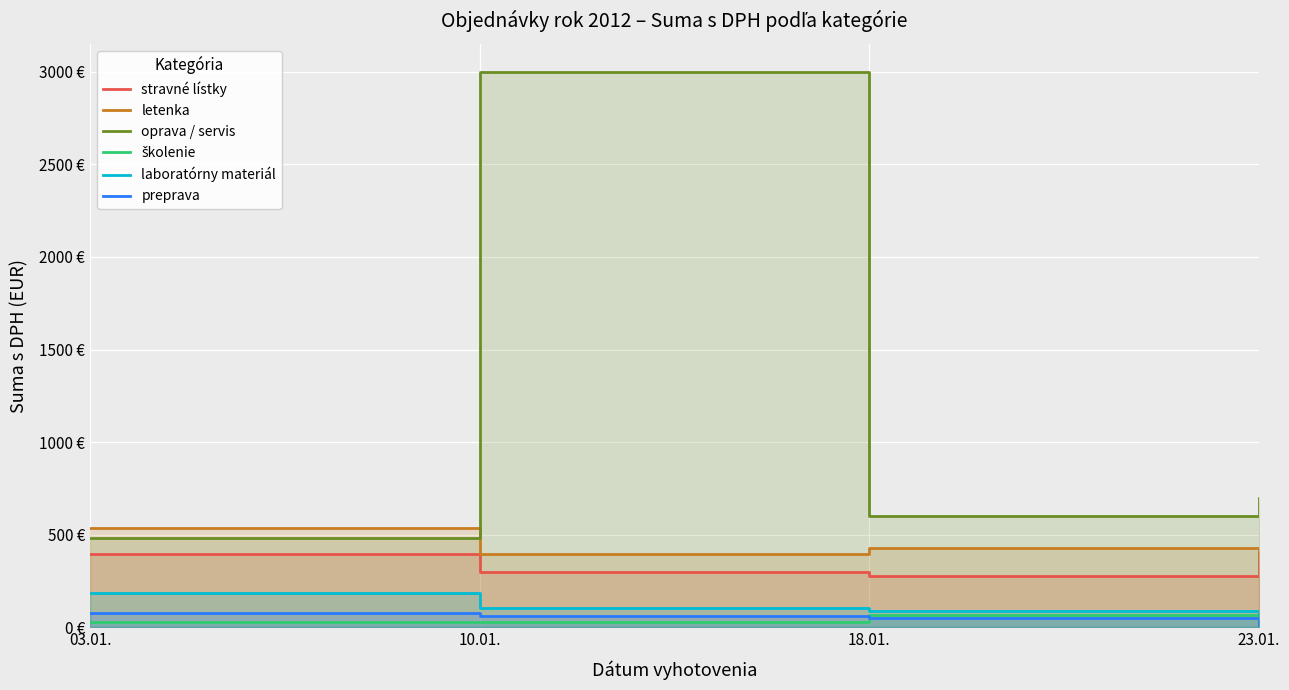

Between 03.01. and 10.01., which series saw the biggest shift?

oprava / servis